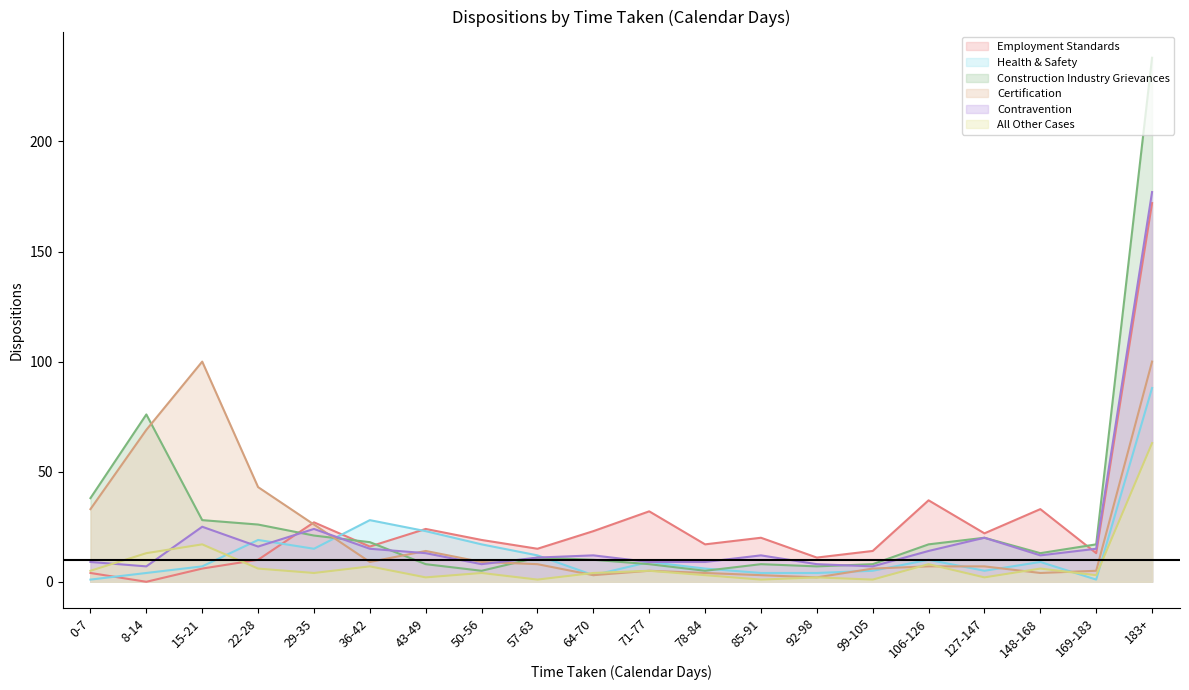

What is the difference between the highest and lowest values at 99-105?

13